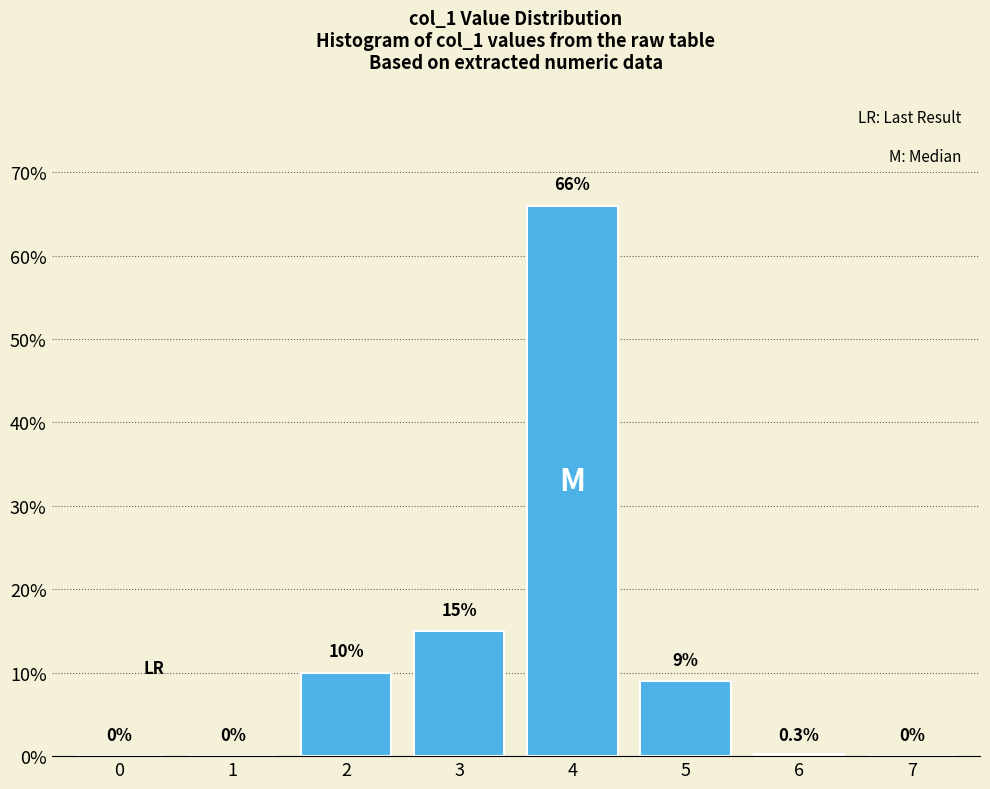

Reading left to right, extract all data points from this chart.

0=0.0	1=0.0	2=10.0	3=15.0	4=66.0	5=9.0	6=0.3	7=0.0